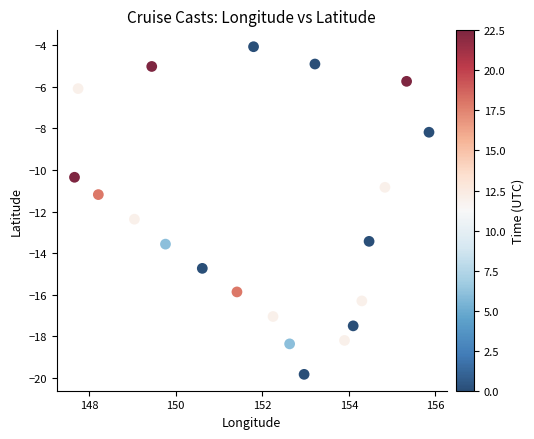

What is the range of X values (max minus min)?

8.2